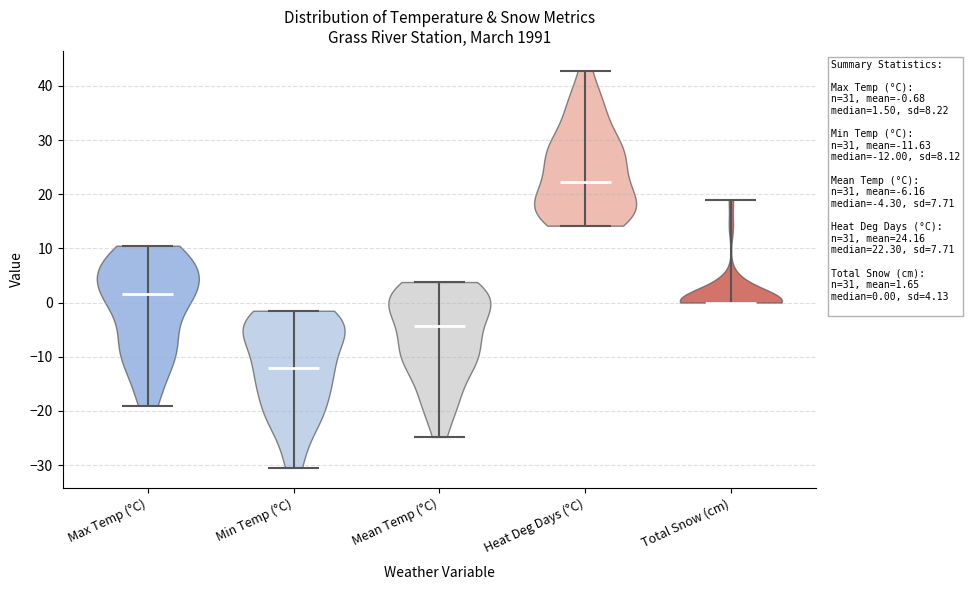

Which violin has the lowest median line?

Min Temp (°C)